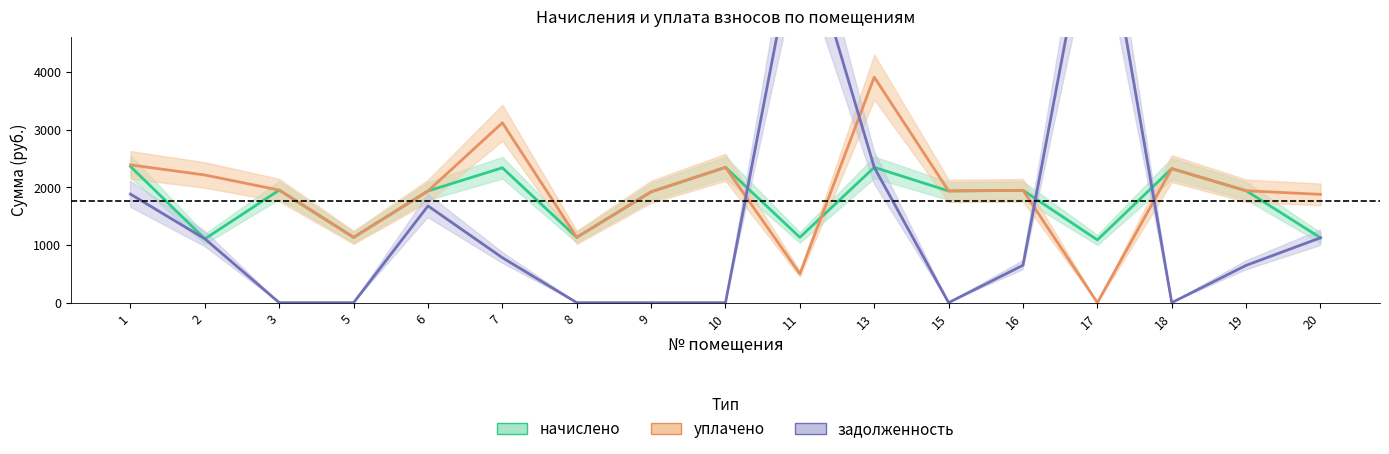

Between which two adjacent categories do начислено and задолженность first intersect?

10 and 11